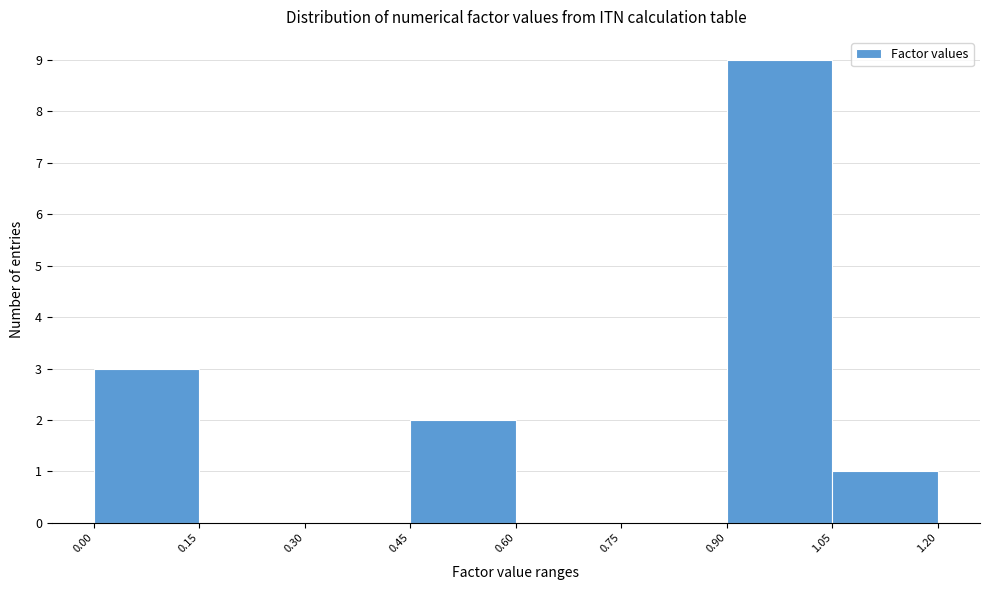

Reading left to right, transcribe this chart: for each bar, give the range it covers on the x-axis and its height. The values are not printed on the chart, so give them approximately, as read against the axis.

0.00 to 0.15: 3
0.15 to 0.30: 0
0.30 to 0.45: 0
0.45 to 0.60: 2
0.60 to 0.75: 0
0.75 to 0.90: 0
0.90 to 1.05: 9
1.05 to 1.20: 1